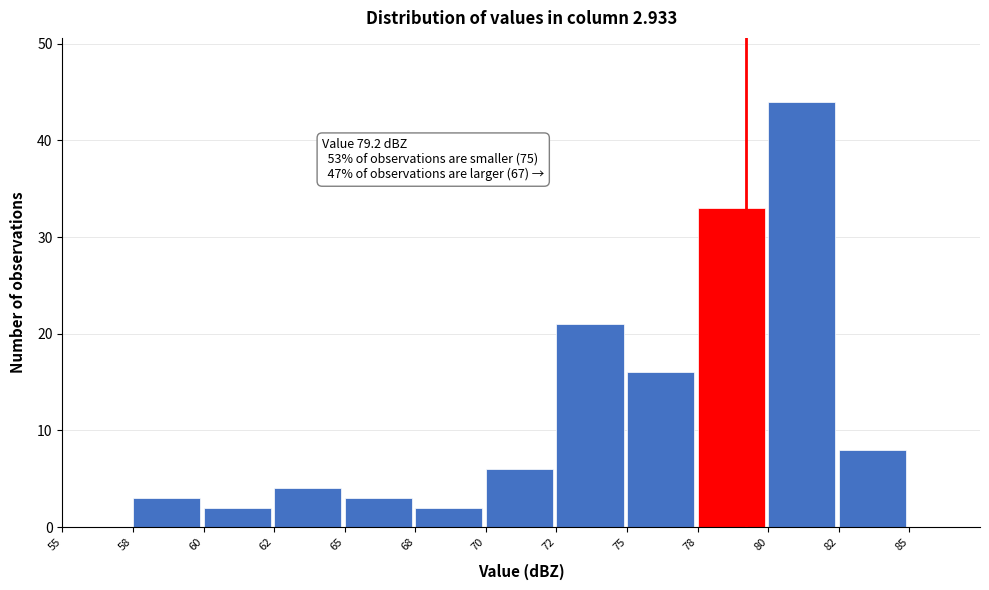

Reading left to right, extract all data points from this chart.

55=0	58=3	60=2	62=4	65=3	68=2	70=6	72=21	75=16	78=33	80=44	82=8	85=0